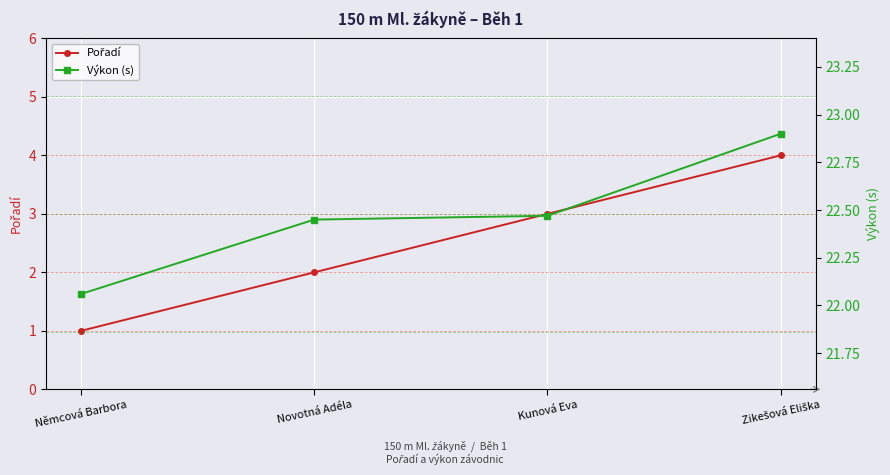

Rank the series at Zikešová Eliška from lowest to highest value.

Pořadí, Výkon (s)